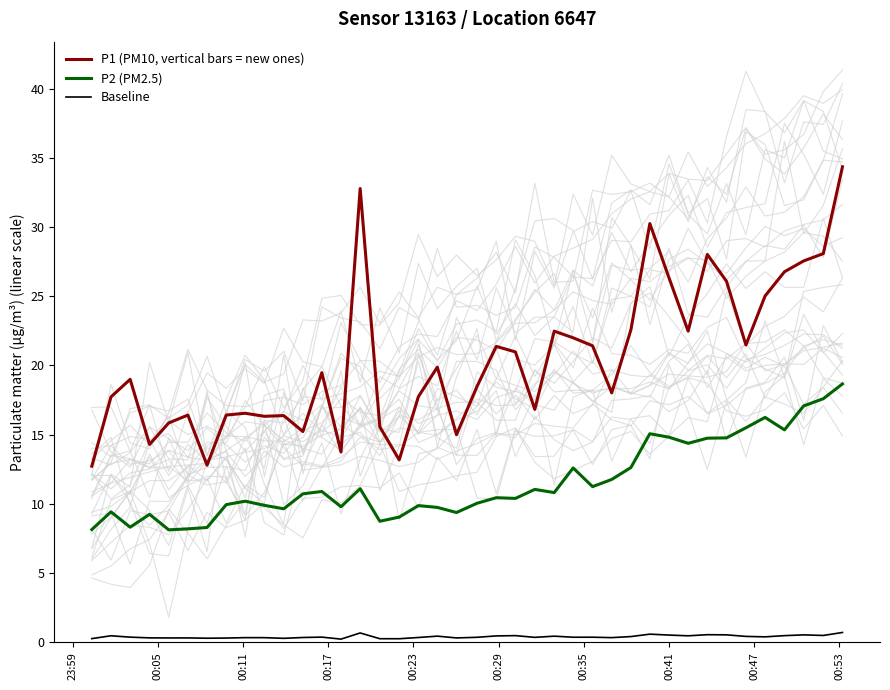

List the series in order of their overall mean, highest first.

P1 (PM10, vertical bars = new ones), P2 (PM2.5), Baseline